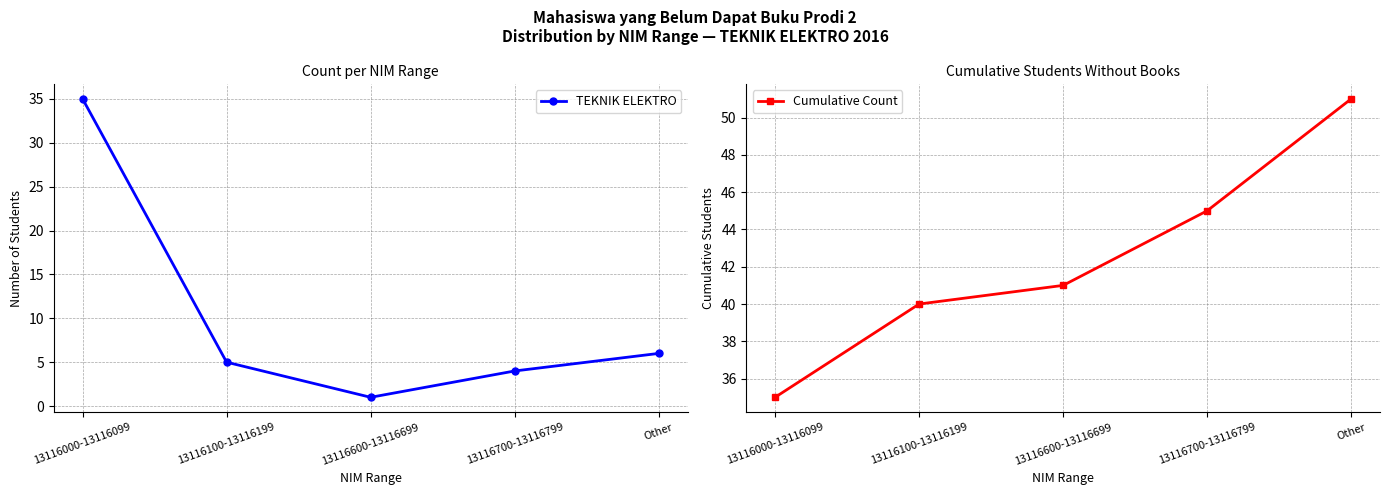

The value of TEKNIK ELEKTRO at 13116000-13116099 is 35. True or false?

True